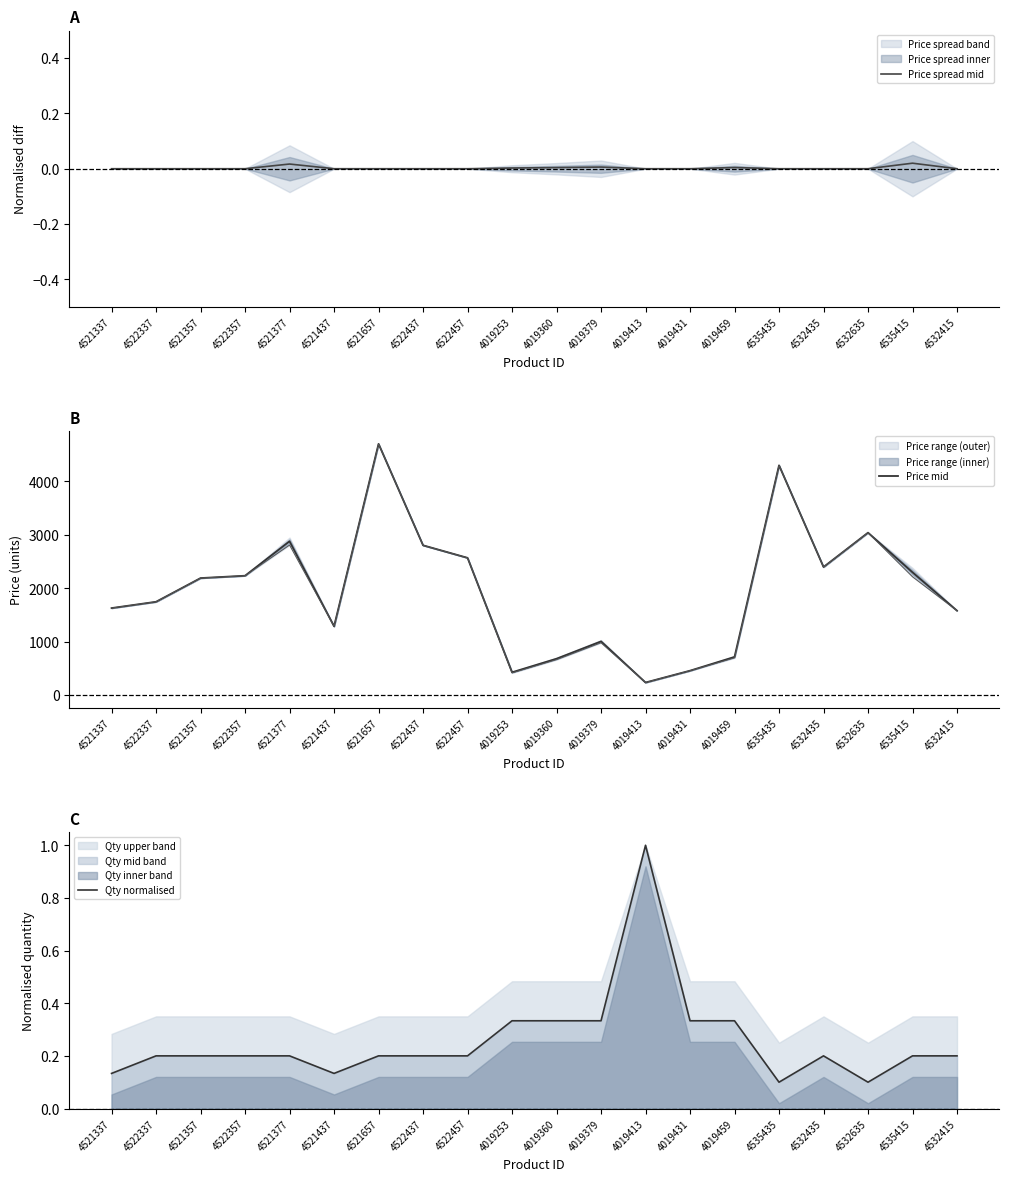

At which label is Qty normalised closest to 0?

4535435